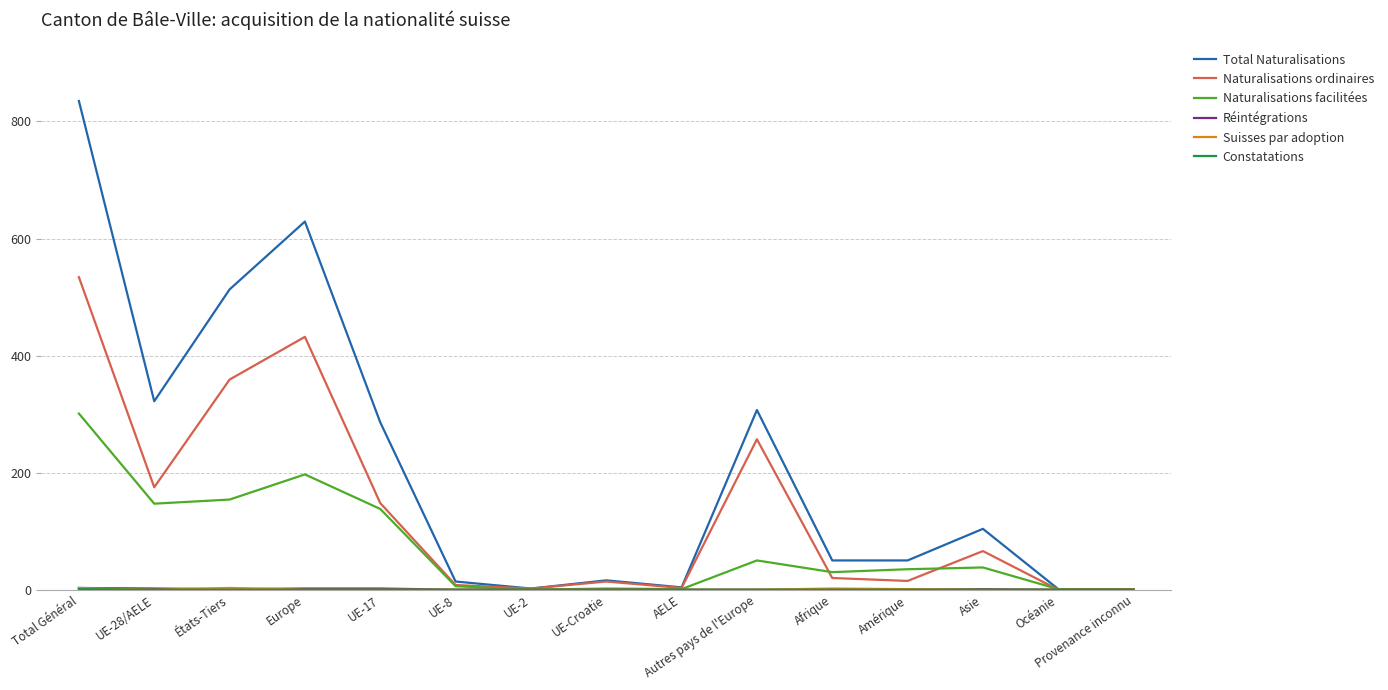

Which series changed the most between UE-28/AELE and États-Tiers?

Total Naturalisations